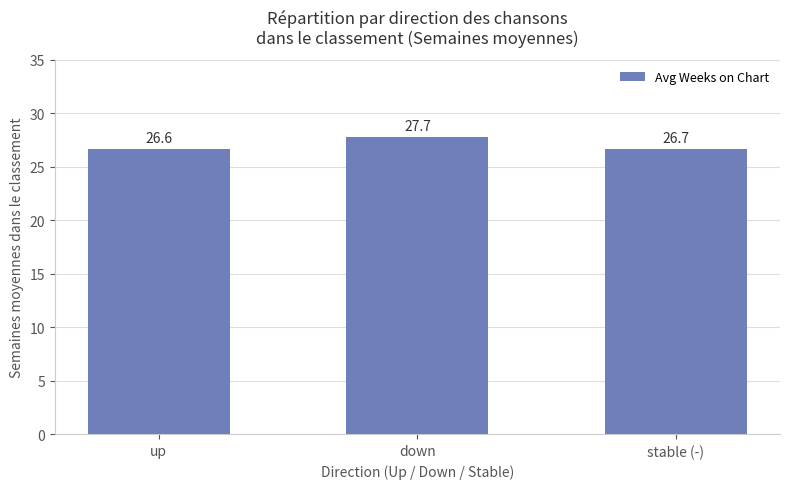

Are the bars horizontal?

No